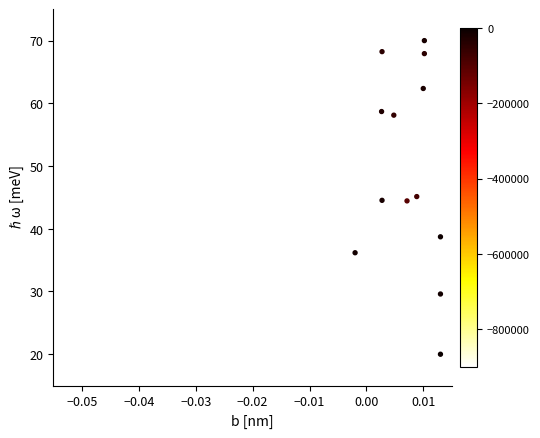

What is the range of Y values (max minus min)?

50.0